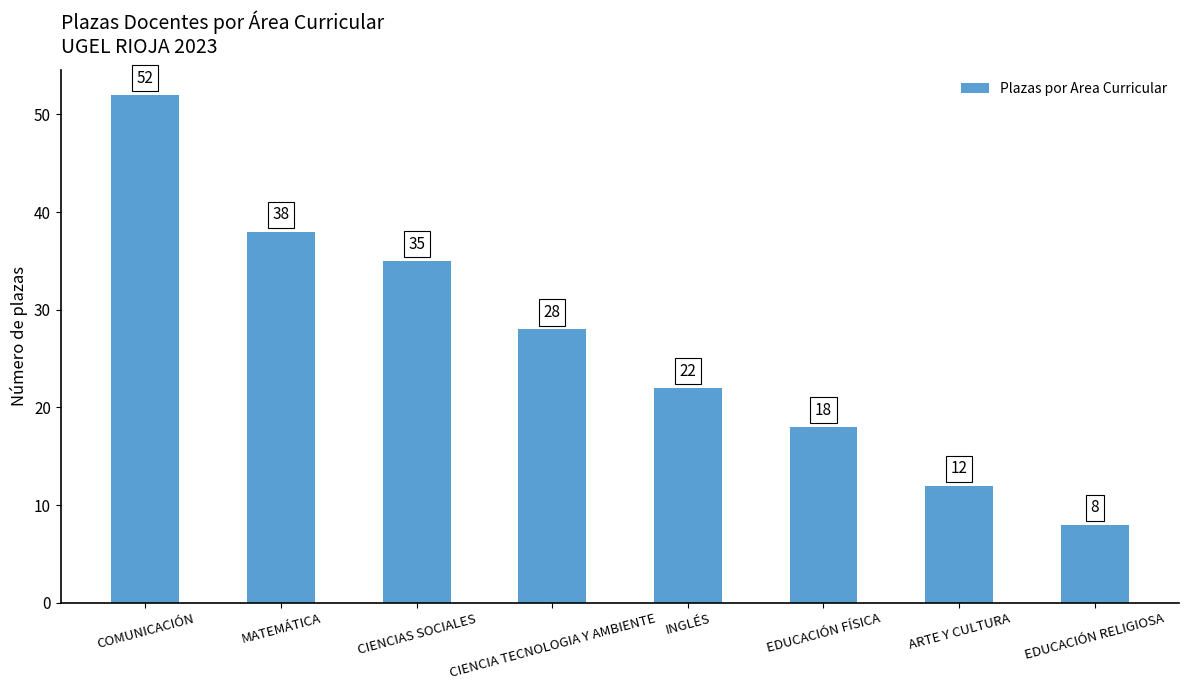

At which category does the chart reach its peak across all series?

COMUNICACIÓN